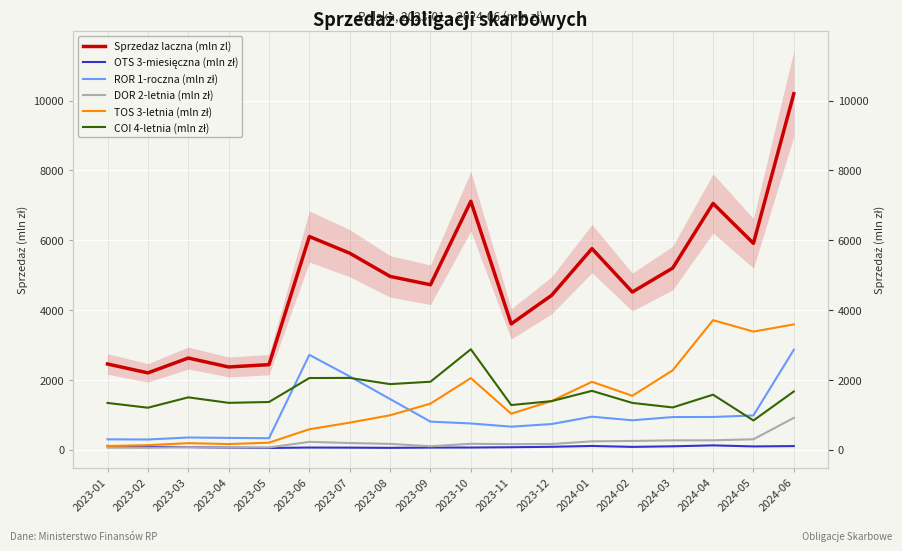

List the series in order of their peak value, lowest first.

OTS 3-miesięczna (mln zł), DOR 2-letnia (mln zł), ROR 1-roczna (mln zł), COI 4-letnia (mln zł), TOS 3-letnia (mln zł), Sprzedaz laczna (mln zl)